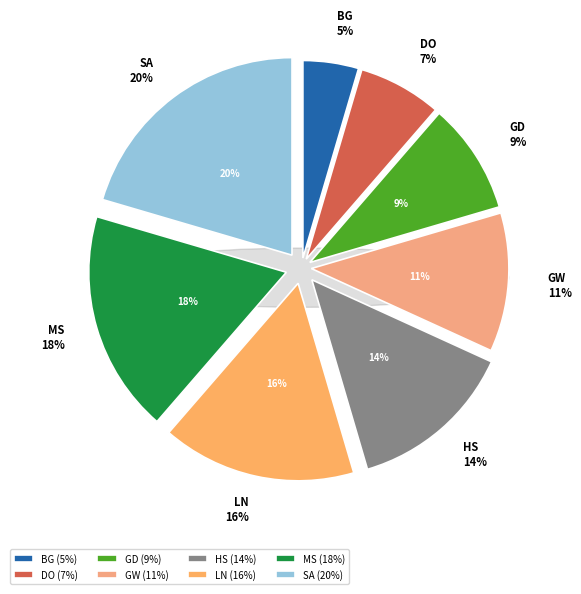

To the nearest percent, what percentage of the pie is GD?

9%